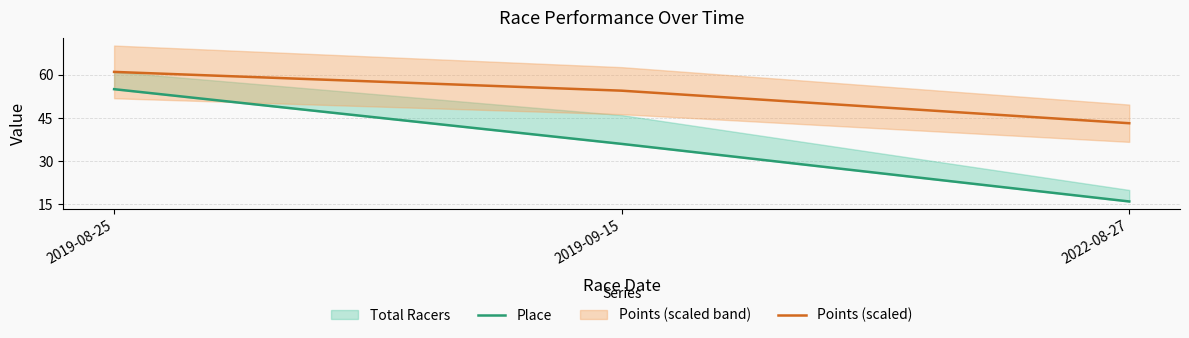

Where does the Points (scaled) series first go above 54?

2019-08-25